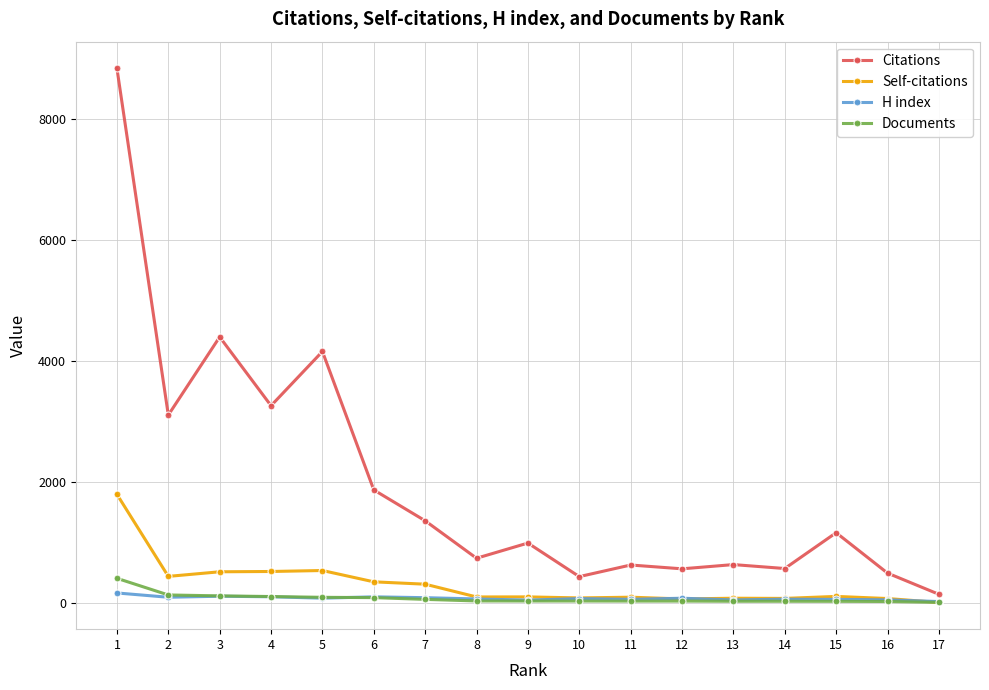

What value does the H index series have at 15, to the nearest 5?

55